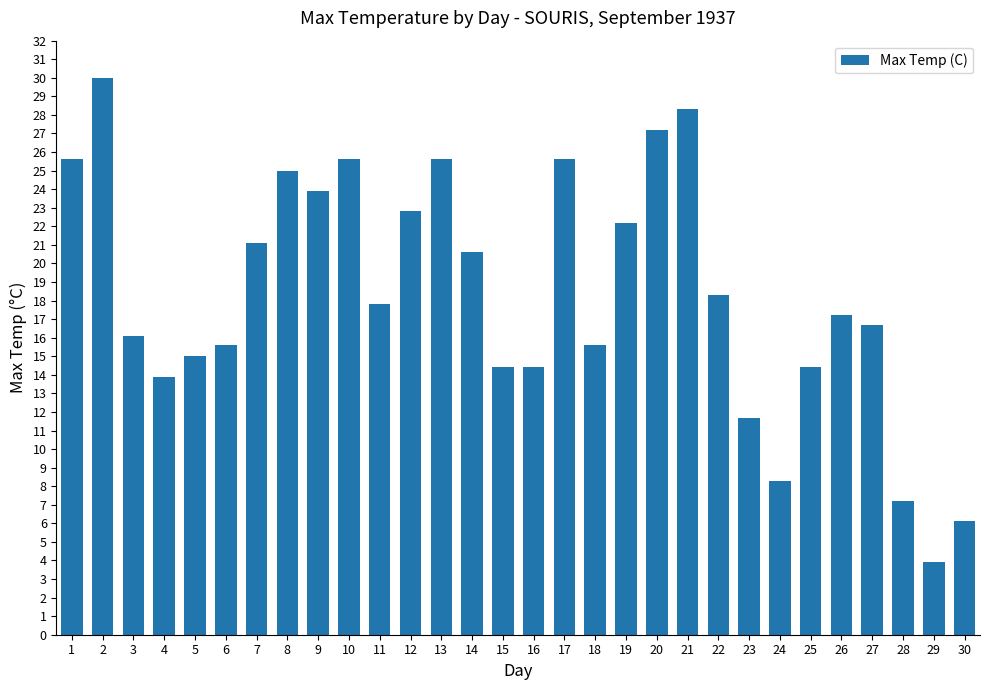

What is the difference between the values at 27 and 17?

8.9